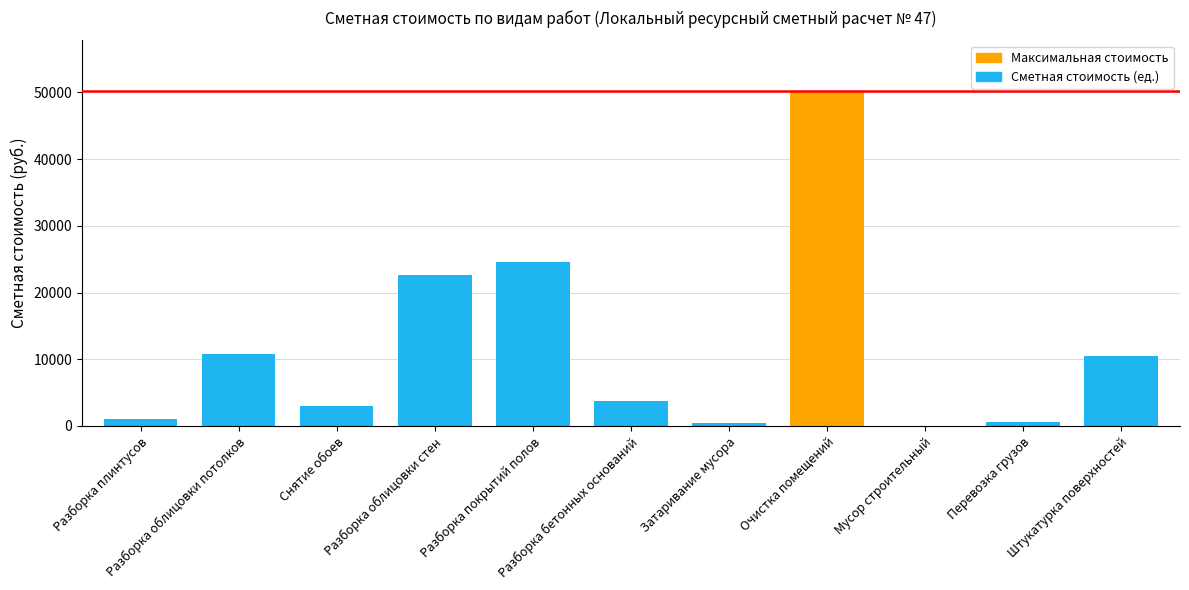

What is the sum of all values?

127684.5